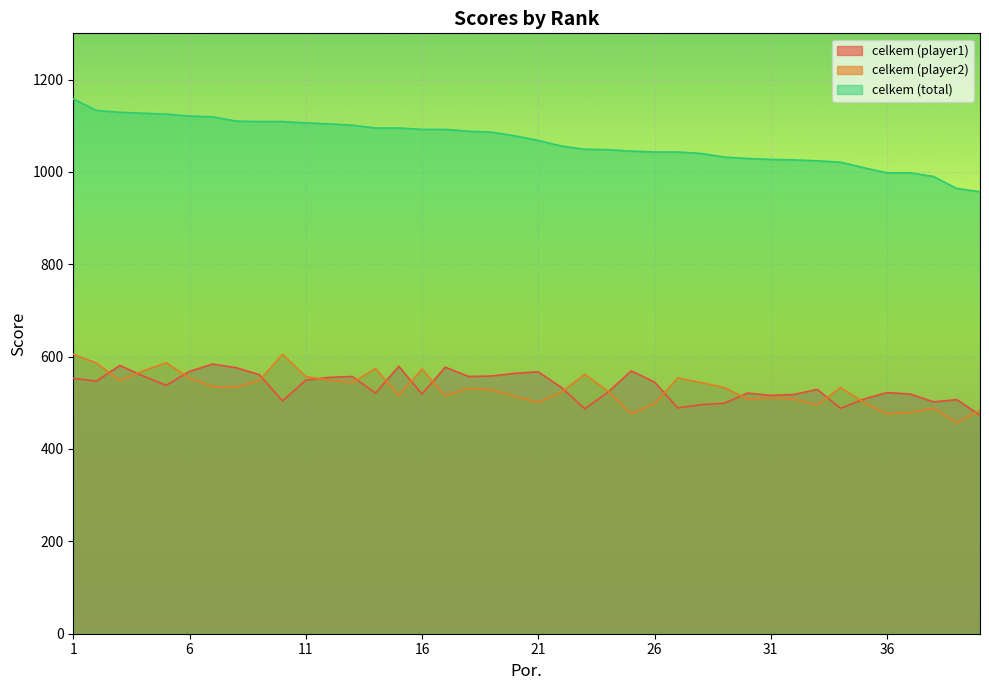

What value does the celkem (player2) series have at 31, to the nearest 10?

510